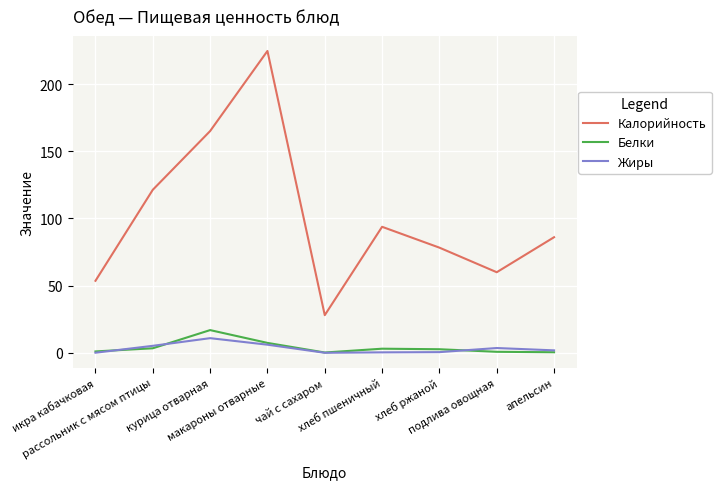

What is the highest value of the Белки series?

16.9